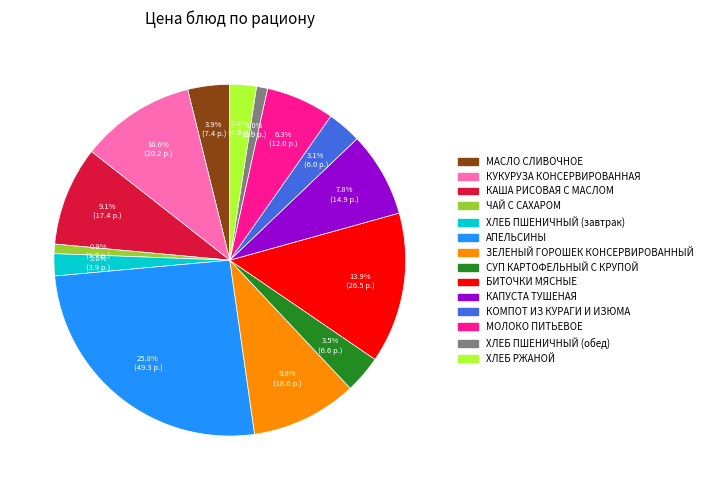

What is the largest slice in the pie chart?

АПЕЛЬСИНЫ